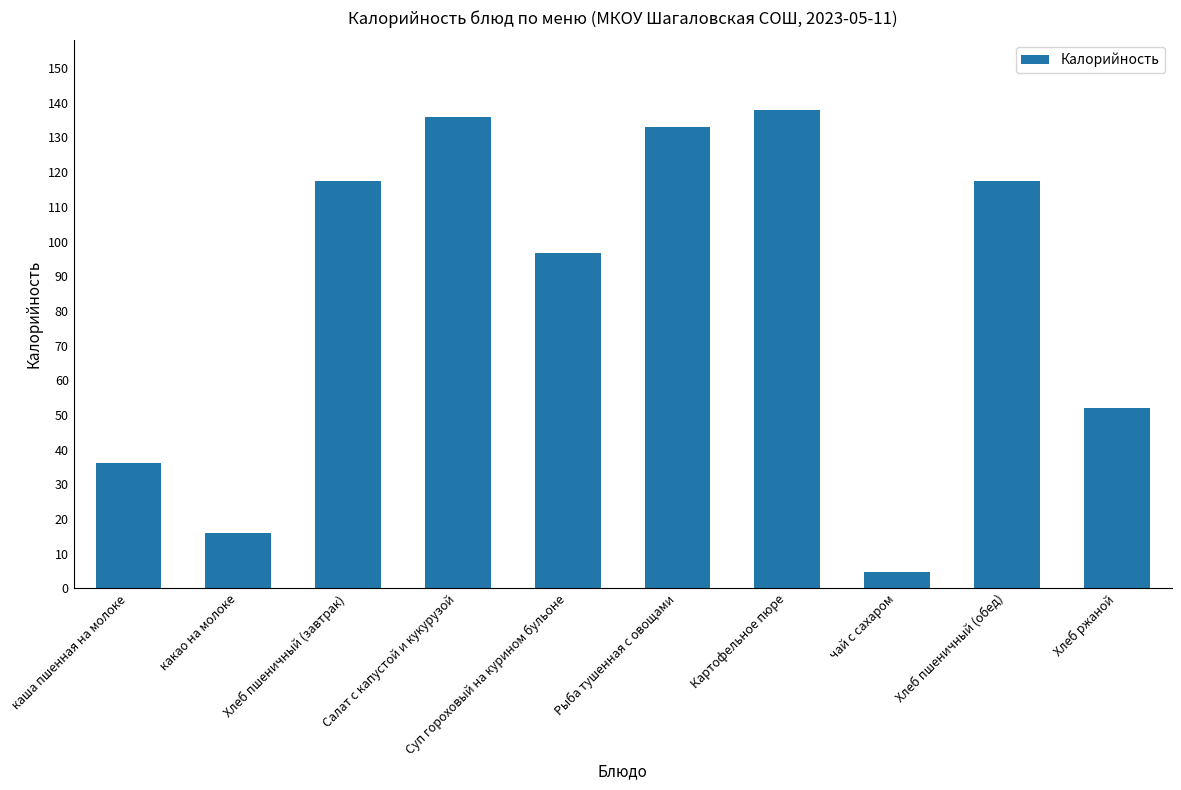

What position from the left is чай с сахаром?

8